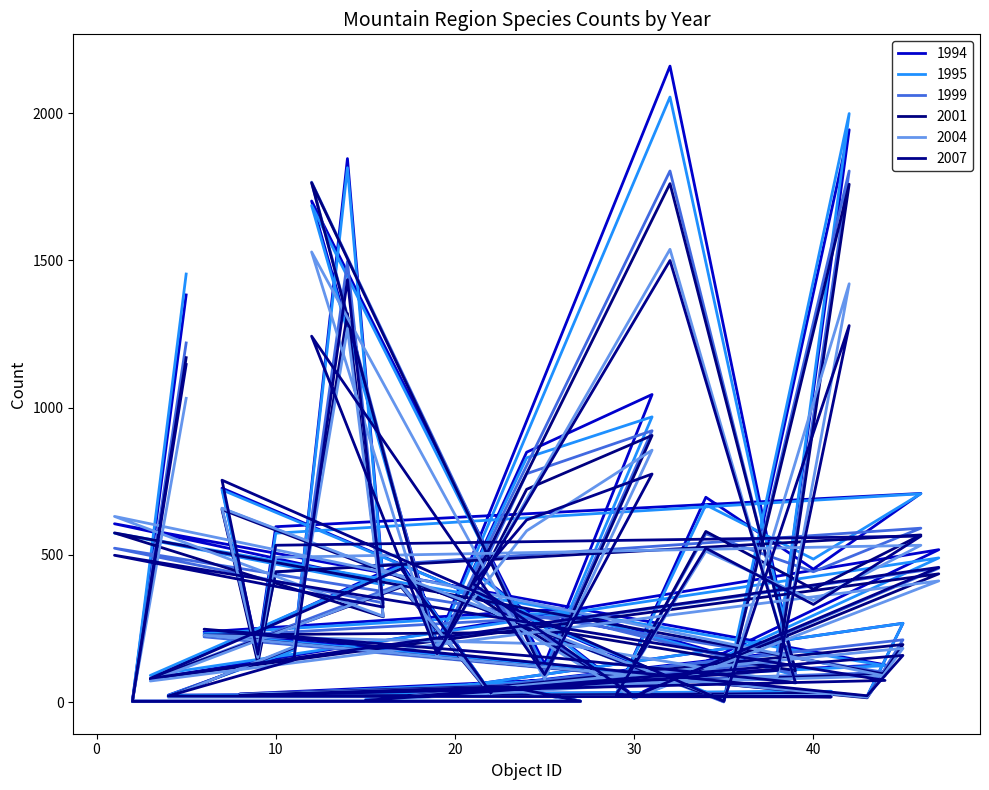

What is the sum of all 1995 values?

18519